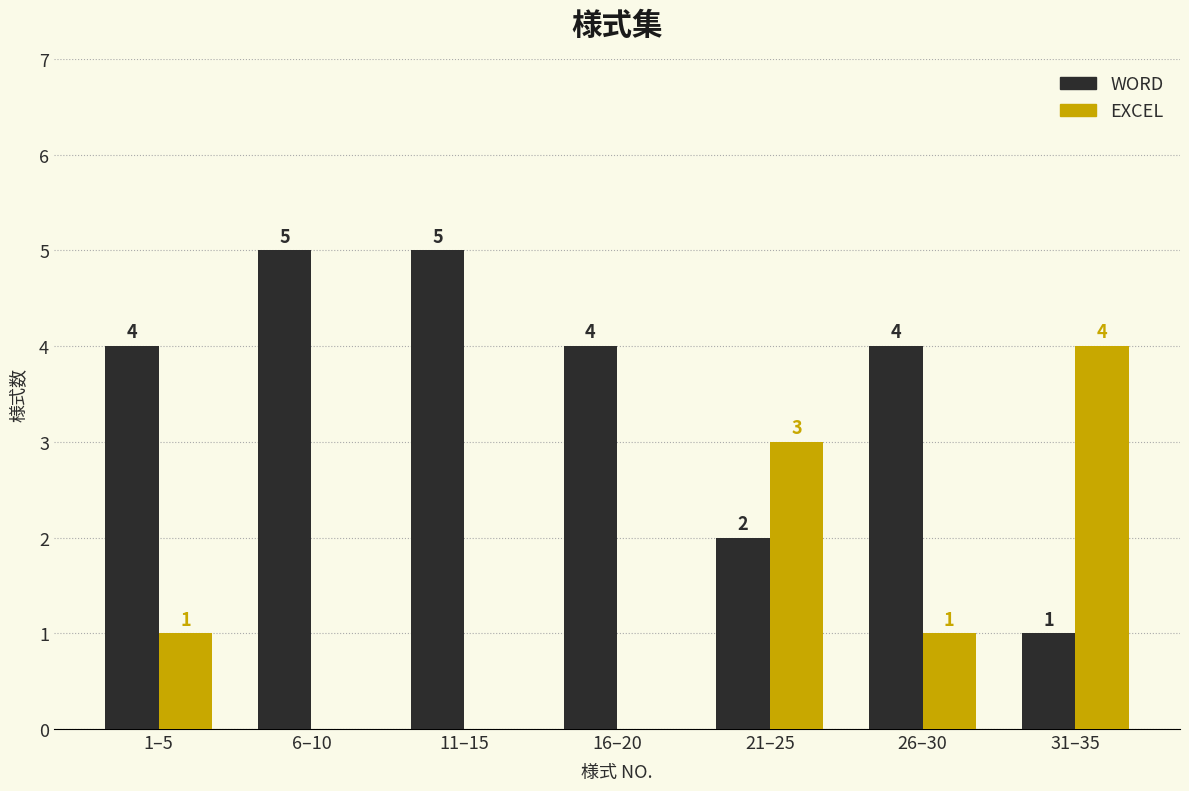

Reading left to right, extract all data points from this chart.

WORD: 1–5=4	6–10=5	11–15=5	16–20=4	21–25=2	26–30=4	31–35=1
EXCEL: 1–5=1	6–10=0	11–15=0	16–20=0	21–25=3	26–30=1	31–35=4